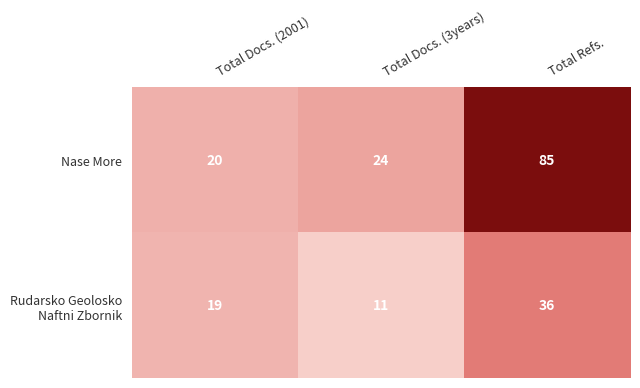

Which label corresponds to the smallest value in the chart?

Total Docs. (3years)